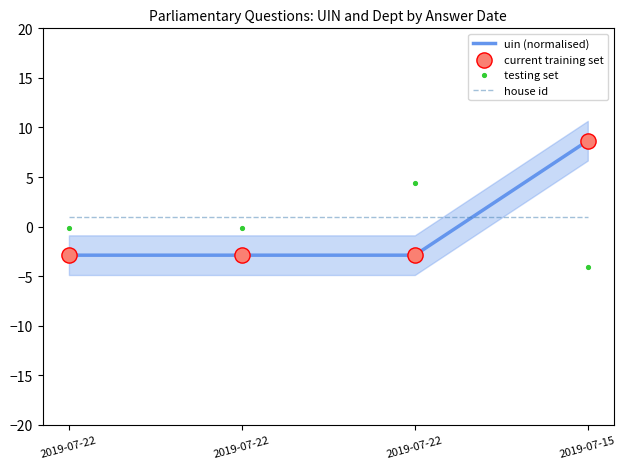

Which series reaches the minimum Y coordinate?

testing set